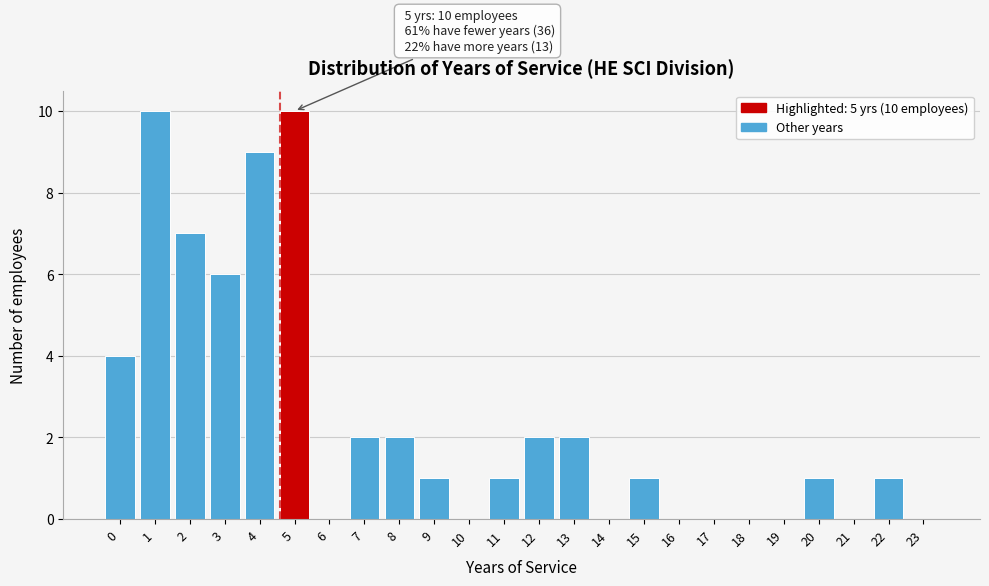

Reading left to right, what are all the values shown in this chart?

0=4	1=10	2=7	3=6	4=9	5=10	6=0	7=2	8=2	9=1	10=0	11=1	12=2	13=2	14=0	15=1	16=0	17=0	18=0	19=0	20=1	21=0	22=1	23=0